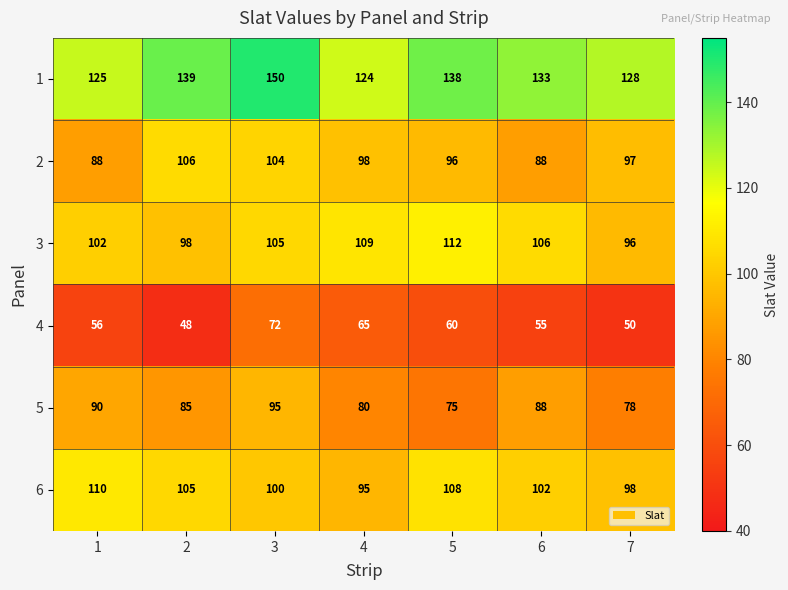

At 5, list the series in order from largest to smallest.

1, 3, 6, 2, 5, 4